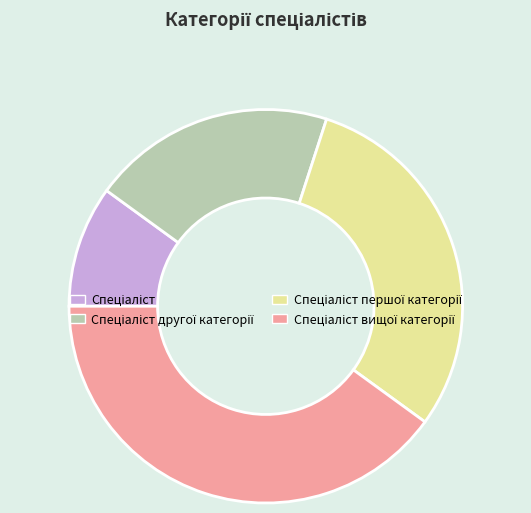

Is there a majority slice in this chart?

No